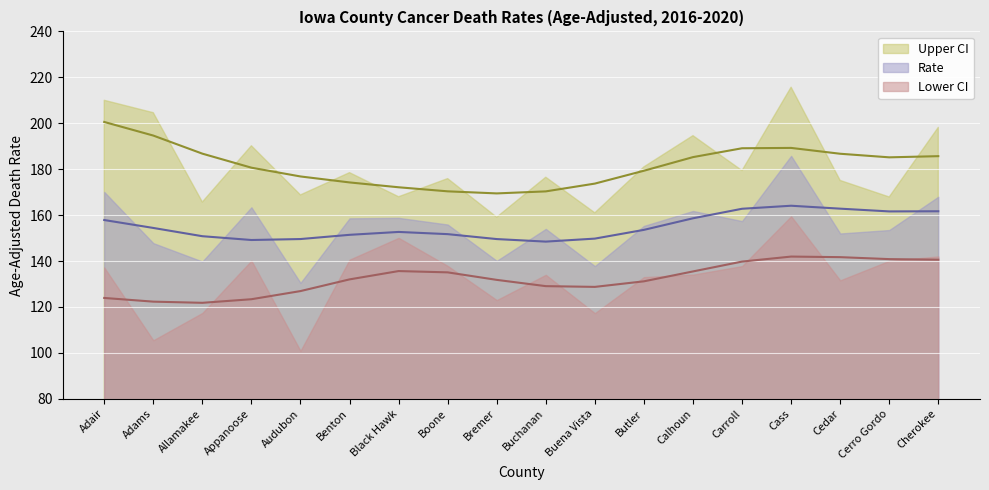

What are all the series names shown in the legend?

rate, lower_ci, upper_ci